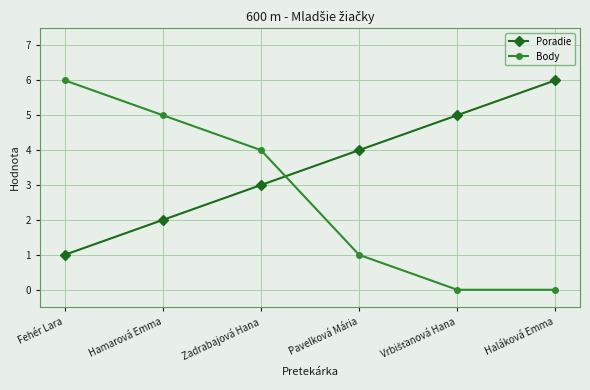

Reading left to right, transcribe all the data shown in this chart.

Poradie: 1	2	3	4	5	6
Body: 6	5	4	1	0	0